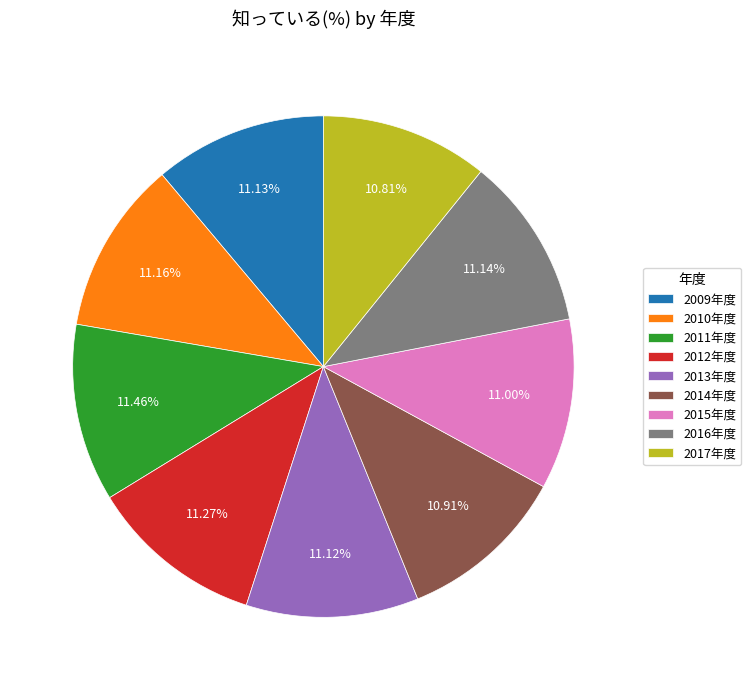

Is 2012年度 the majority of the pie?

No